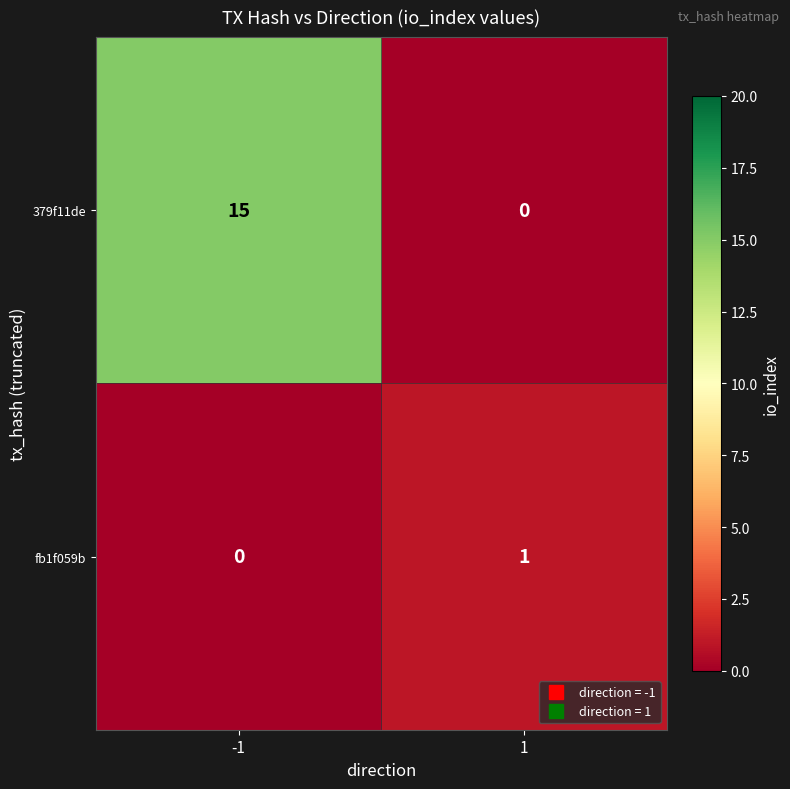

How many data points does each series have?

2